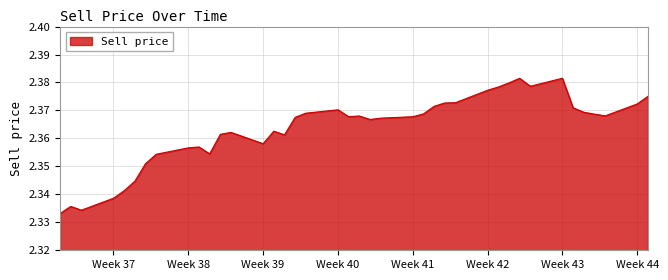

Is this an area chart (filled region under the line)?

Yes